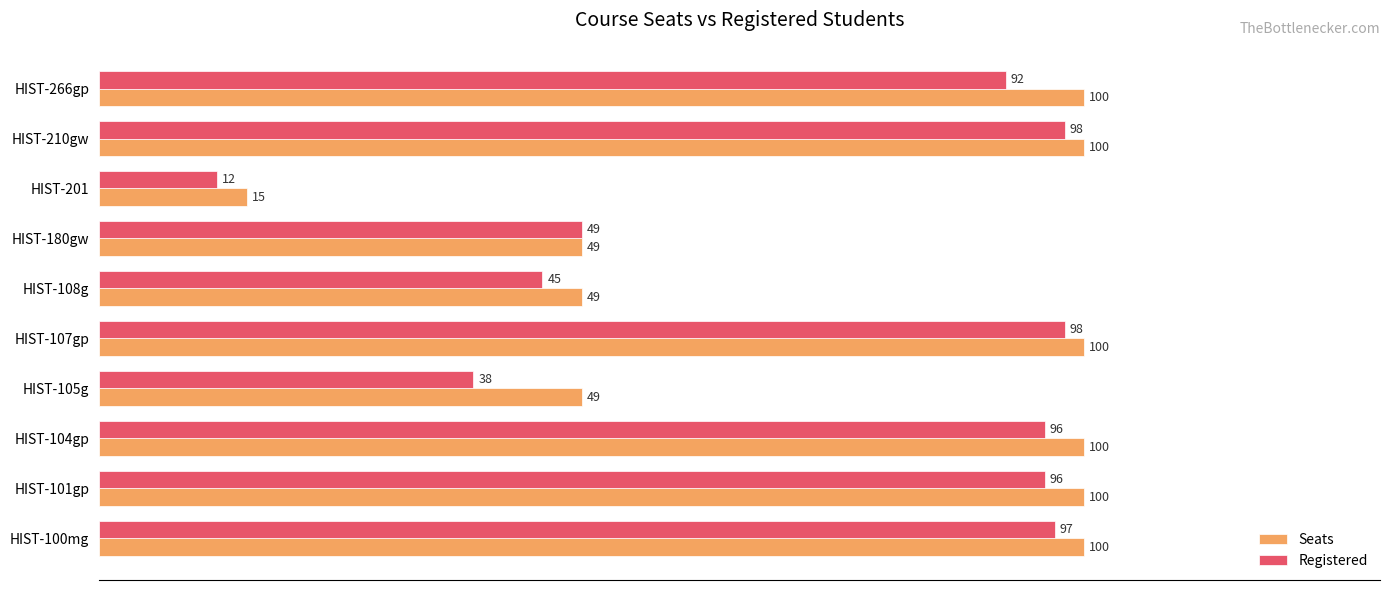

What is the sum of all Seats values?

762